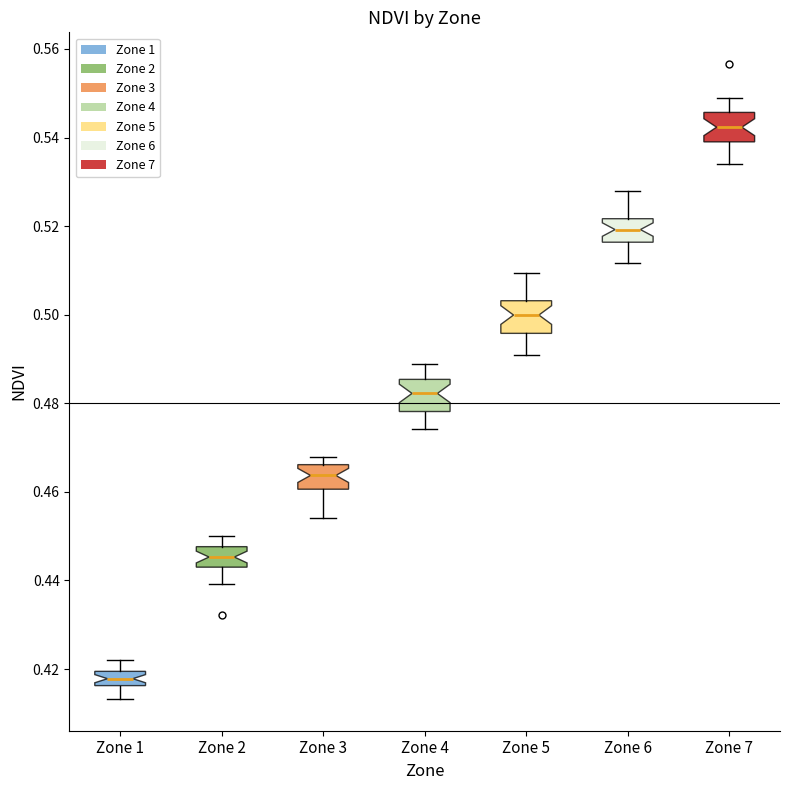

Reading left to right, read every box against the y-axis: the position of its median line, the range the box covers, and the ends of its whiskers. The values are not printed on the chart, so give them approximately, as read against the axis.

Zone 1: median 0.418, box 0.416 to 0.420, whiskers 0.414 to 0.422
Zone 2: median 0.446, box 0.444 to 0.448, whiskers 0.440 to 0.450
Zone 3: median 0.464, box 0.460 to 0.466, whiskers 0.454 to 0.468
Zone 4: median 0.482, box 0.478 to 0.486, whiskers 0.474 to 0.488
Zone 5: median 0.500, box 0.496 to 0.504, whiskers 0.490 to 0.510
Zone 6: median 0.520, box 0.516 to 0.522, whiskers 0.512 to 0.528
Zone 7: median 0.542, box 0.540 to 0.546, whiskers 0.534 to 0.548